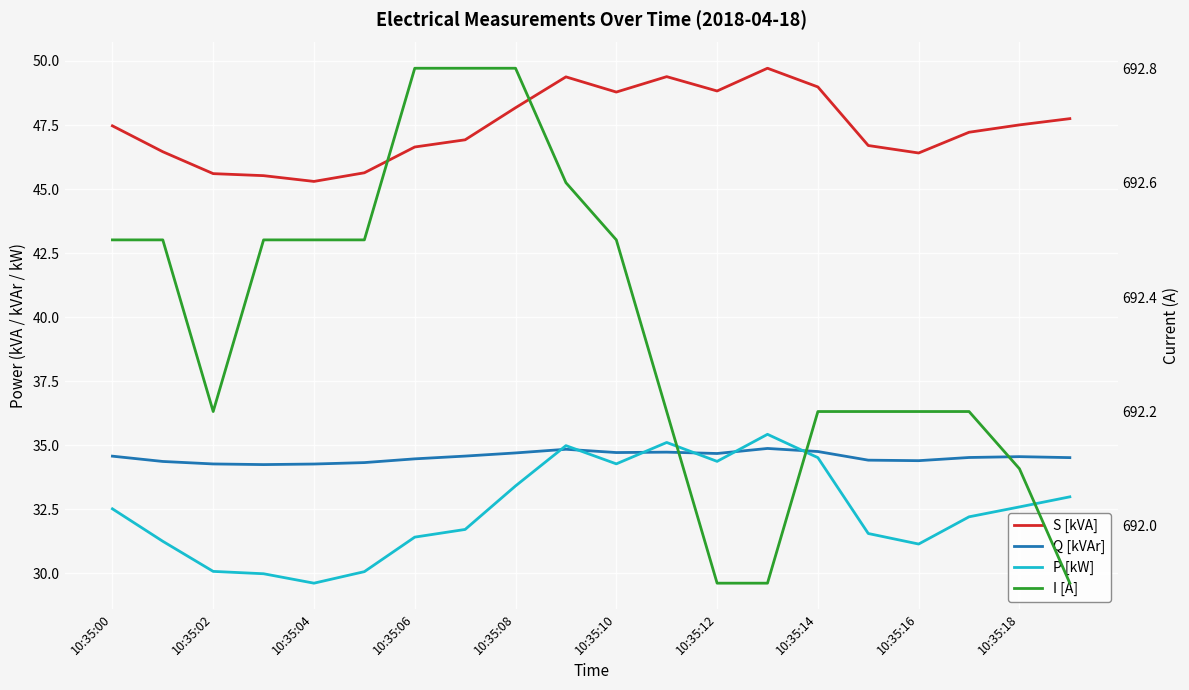

What is the difference between the second highest and minimum values in the P [kW] series?

5.5